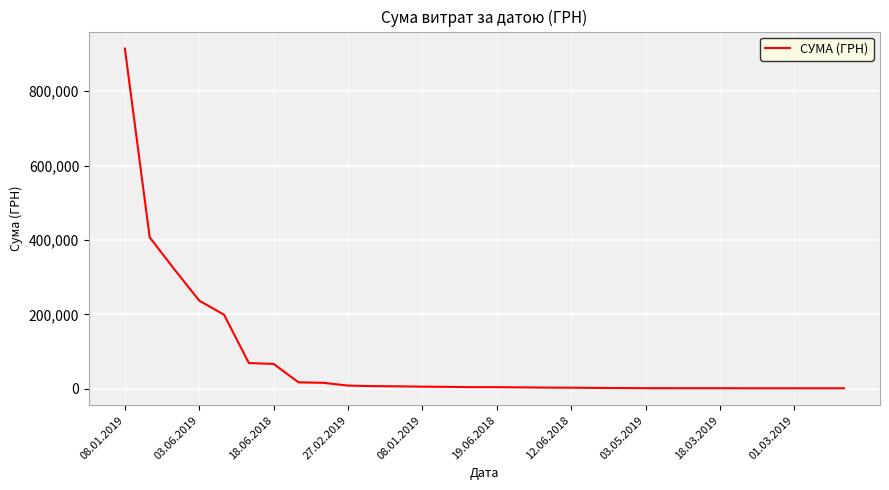

What is the difference between the maximum and minimum values?

913568.7